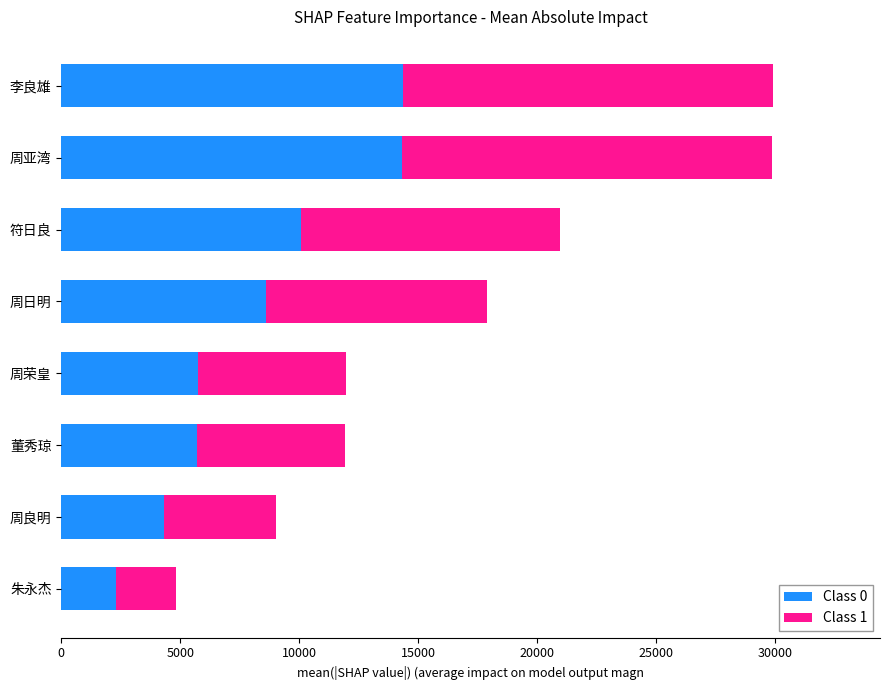

What is the average value of the Class 0 series?

8178.1